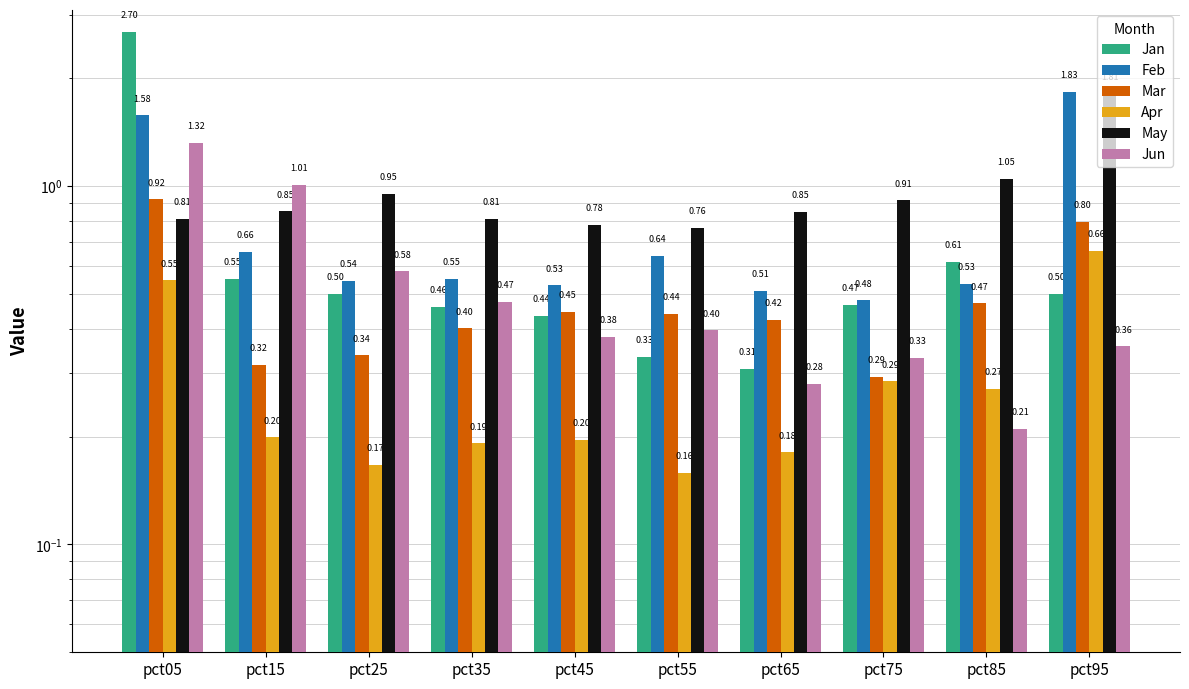

Are the bars horizontal?

No